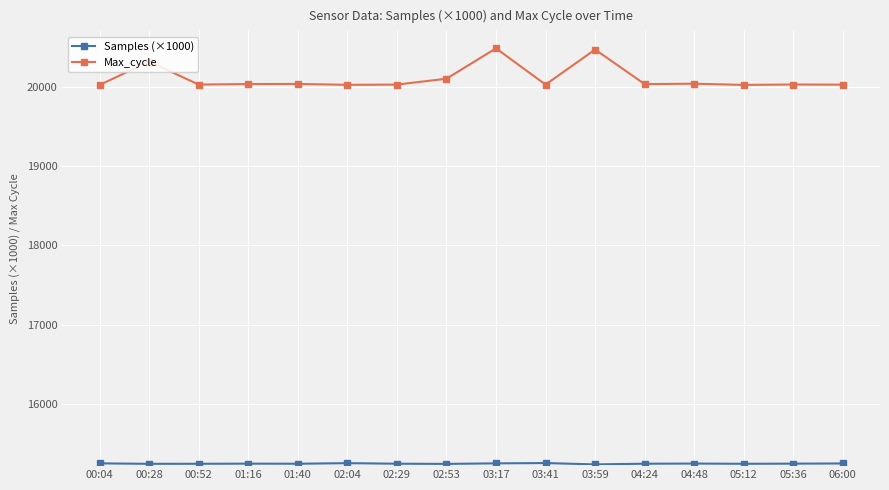

What is the average value of the Max_cycle series?

20109.2